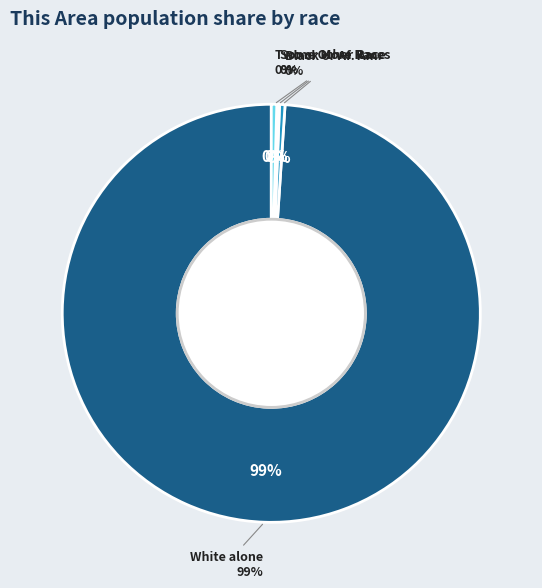

Which slice is the largest?

White alone